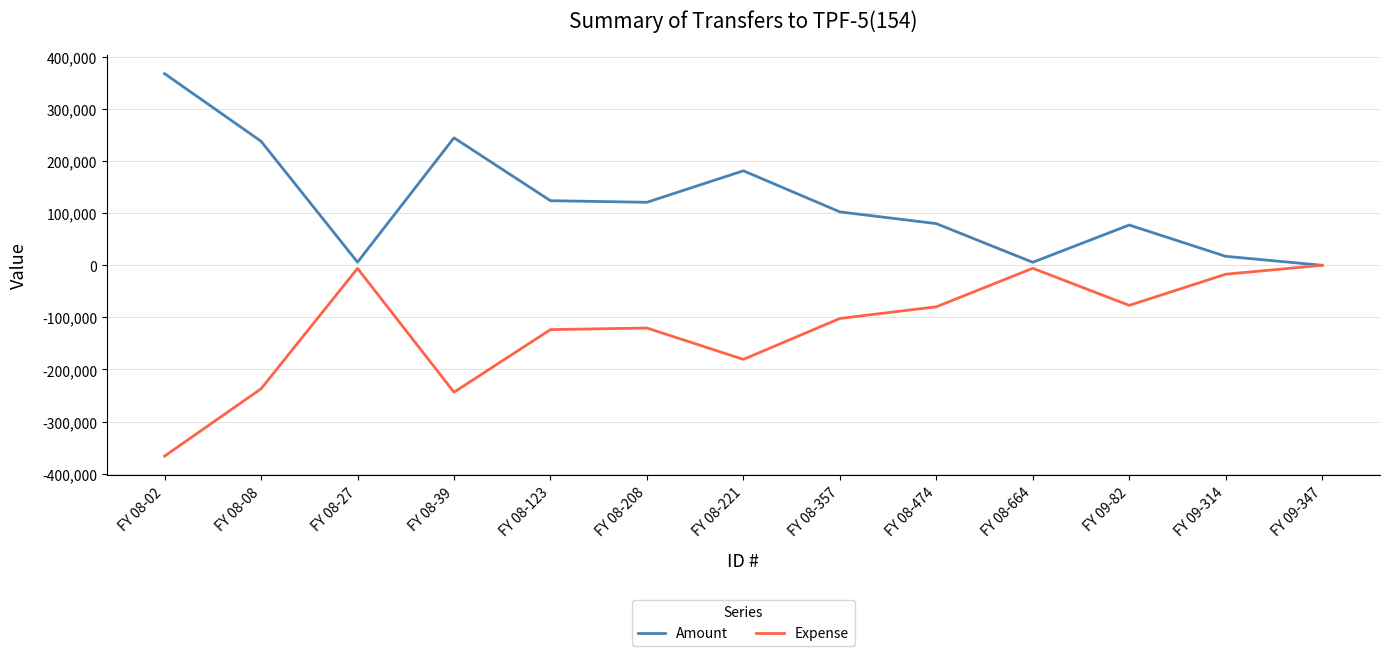

The value of Amount at FY 09-82 is 117817.2. True or false?

False